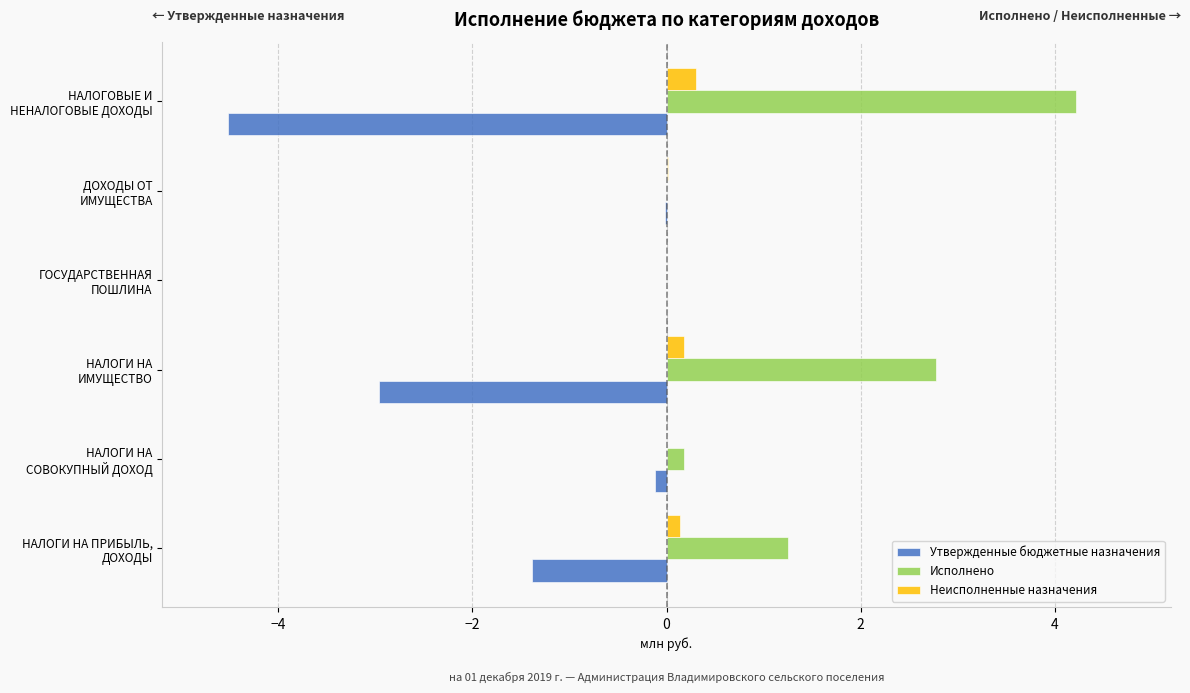

What is the highest value of the Исполнено series?

4.2